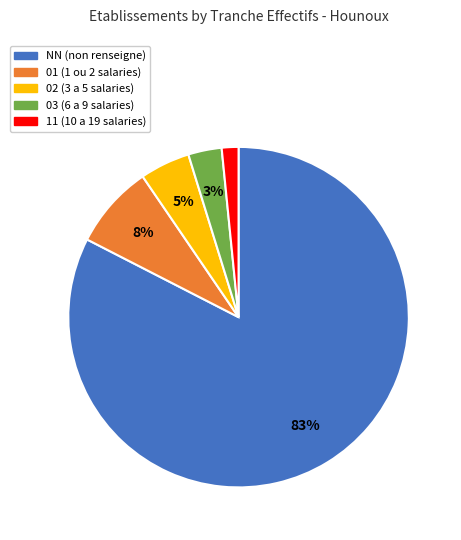

What percentage is the 02 slice, to the nearest percent?

5%